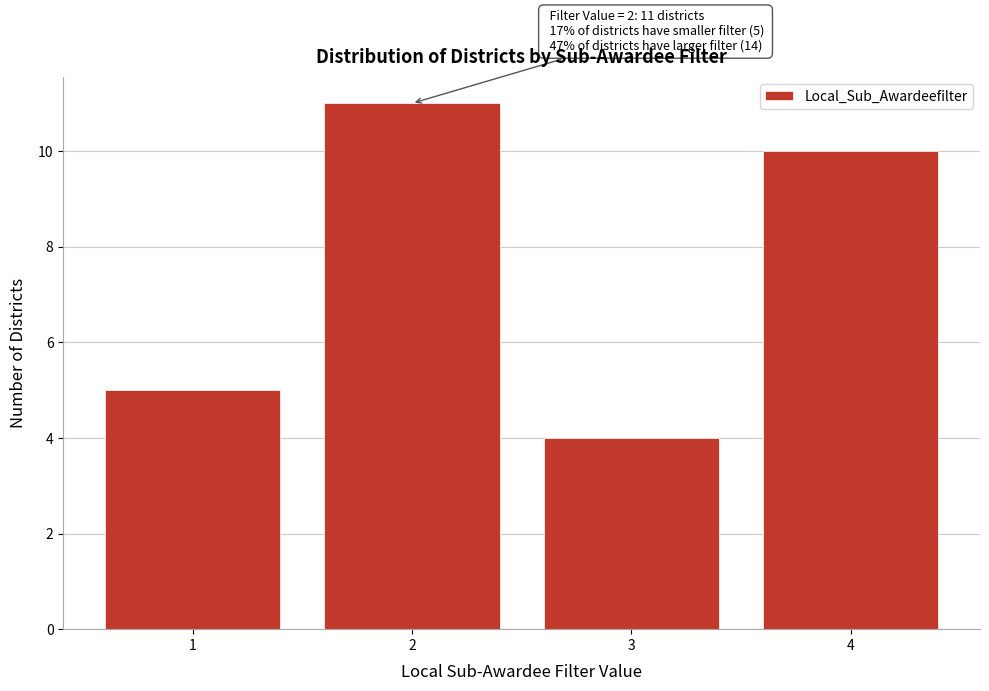

Reading left to right, transcribe all the data shown in this chart.

1=5	2=11	3=4	4=10